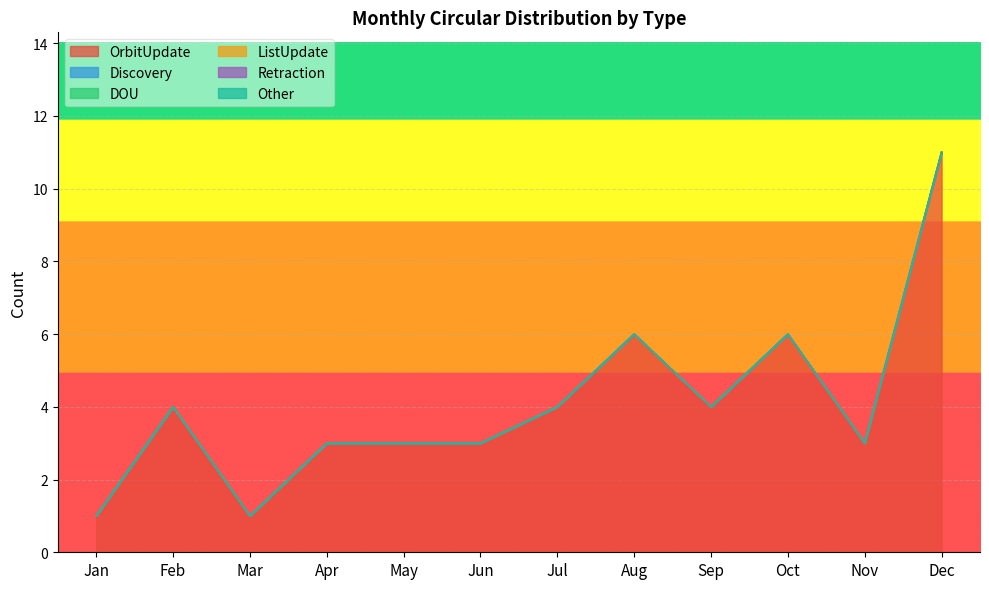

Reading left to right, extract all data points from this chart.

OrbitUpdate: Jan=1	Feb=4	Mar=1	Apr=3	May=3	Jun=3	Jul=4	Aug=6	Sep=4	Oct=6	Nov=3	Dec=11
Discovery: Jan=0	Feb=0	Mar=0	Apr=0	May=0	Jun=0	Jul=0	Aug=0	Sep=0	Oct=0	Nov=0	Dec=0
DOU: Jan=0	Feb=0	Mar=0	Apr=0	May=0	Jun=0	Jul=0	Aug=0	Sep=0	Oct=0	Nov=0	Dec=0
ListUpdate: Jan=0	Feb=0	Mar=0	Apr=0	May=0	Jun=0	Jul=0	Aug=0	Sep=0	Oct=0	Nov=0	Dec=0
Retraction: Jan=0	Feb=0	Mar=0	Apr=0	May=0	Jun=0	Jul=0	Aug=0	Sep=0	Oct=0	Nov=0	Dec=0
Other: Jan=0	Feb=0	Mar=0	Apr=0	May=0	Jun=0	Jul=0	Aug=0	Sep=0	Oct=0	Nov=0	Dec=0